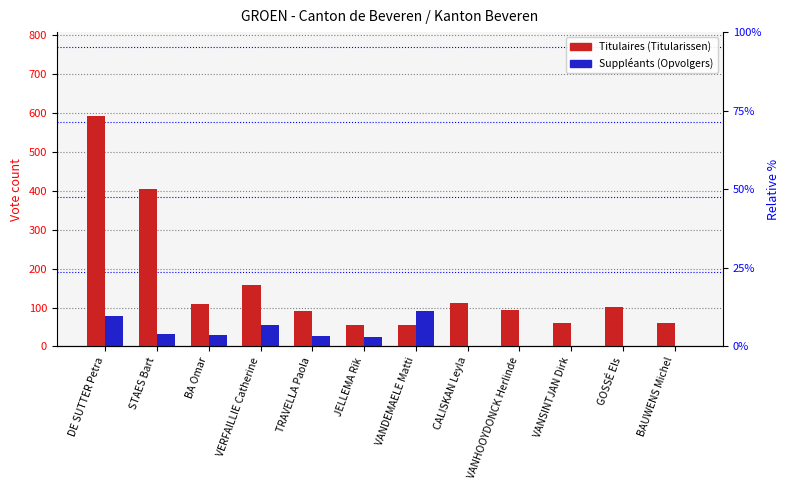

How many bars are there in each group?

2